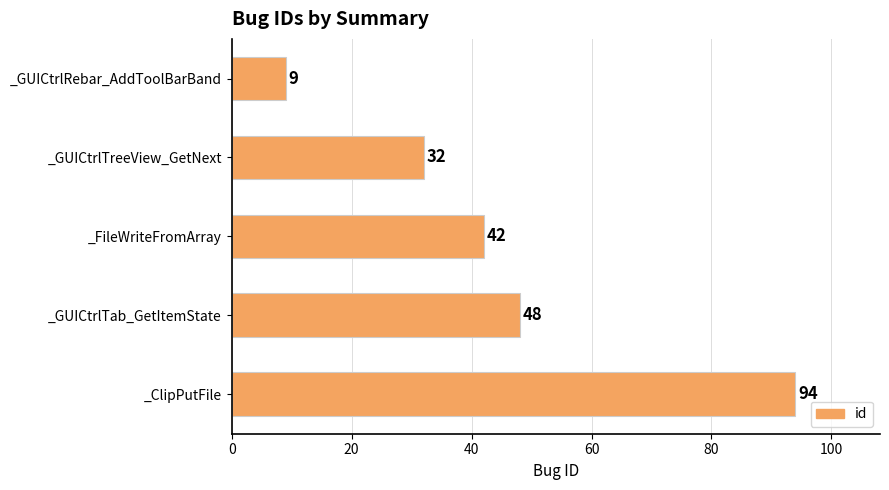

Does the chart contain stacked bars?

No